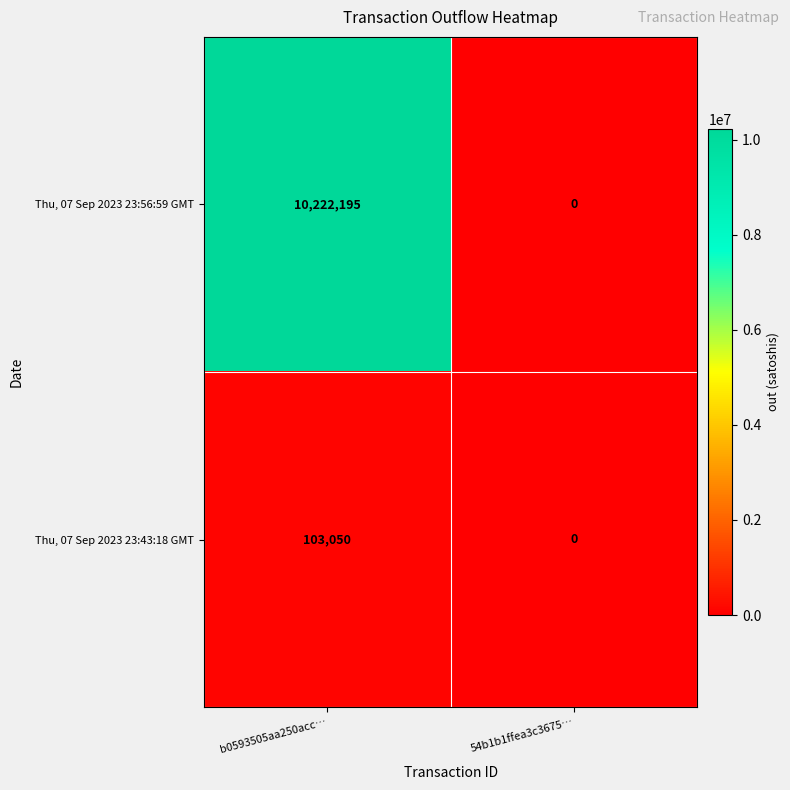

Is it true that Thu, 07 Sep 2023 23:43:18 GMT equals 103050 at b0593505aa250acc…?

True